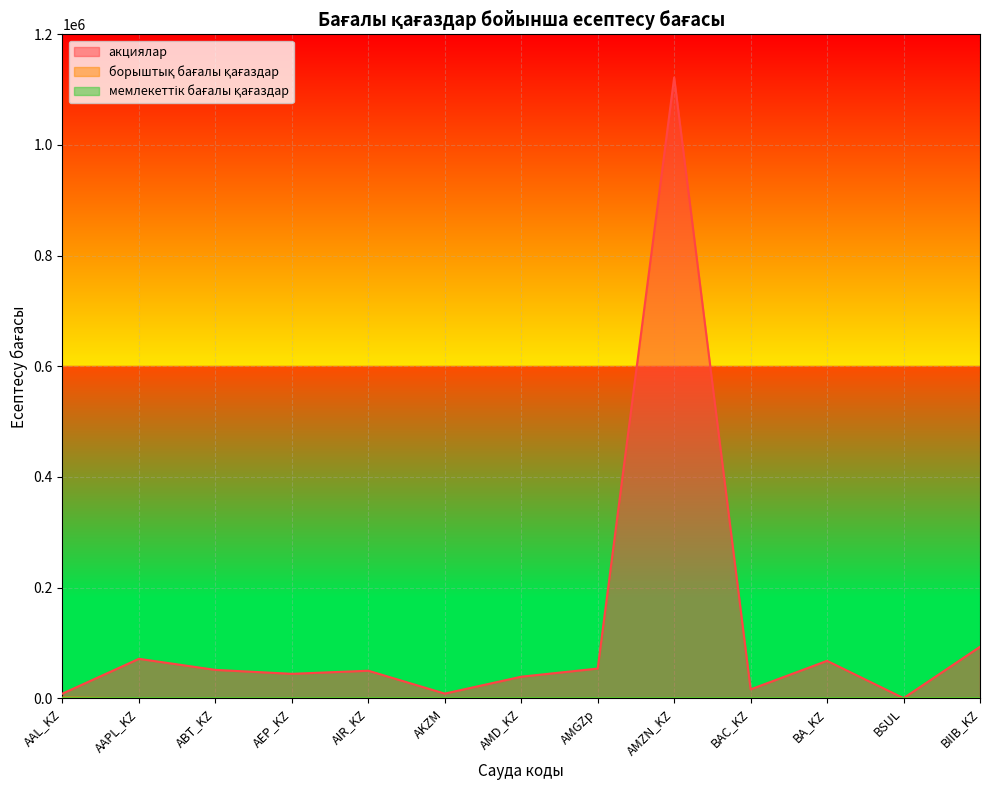

Reading right to left, what are all the values shown in this chart?

акциялар: BIIB_KZ=93125.5	BSUL=294.4	BA_KZ=67732.7	BAC_KZ=16189.4	AMZN_KZ=1121985.4	AMGZp=53799.8	AMD_KZ=39057.8	AKZM=8521.9	AIR_KZ=49862.1	AEP_KZ=44263.6	ABT_KZ=51384.2	AAPL_KZ=71381.4	AAL_KZ=8556.3
борыштық бағалы қағаздар: BIIB_KZ=81.4	BSUL=87.3	BA_KZ=84.5	BAC_KZ=99.2	AMZN_KZ=95.4	AMGZp=96.0	AMD_KZ=94.0	AKZM=93.9	AIR_KZ=96.1	AEP_KZ=95.0	ABT_KZ=54.7	AAPL_KZ=103.5	AAL_KZ=1236.4
мемлекеттік бағалы қағаздар: BIIB_KZ=86.5	BSUL=54.7	BA_KZ=78.2	BAC_KZ=86.5	AMZN_KZ=105.7	AMGZp=99.8	AMD_KZ=98.4	AKZM=94.2	AIR_KZ=98.4	AEP_KZ=90.8	ABT_KZ=99.9	AAPL_KZ=95.9	AAL_KZ=54.7